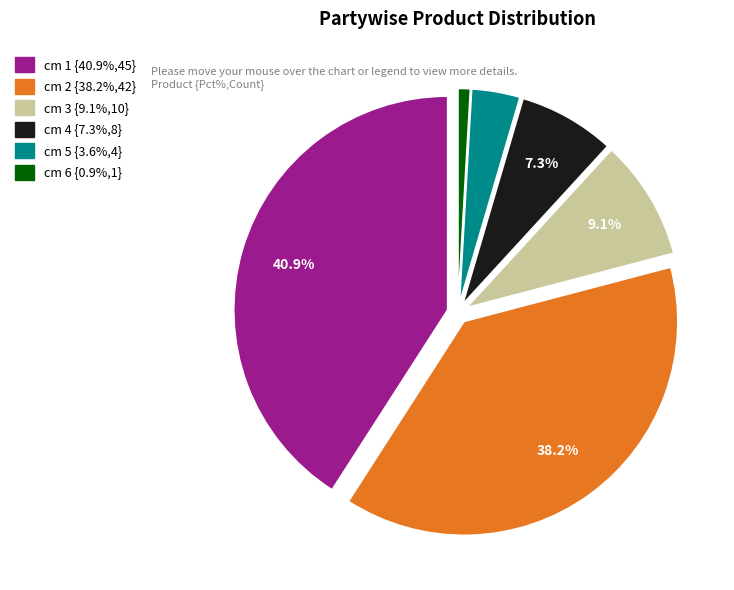

Is there any slice that represents more than half of the pie?

No